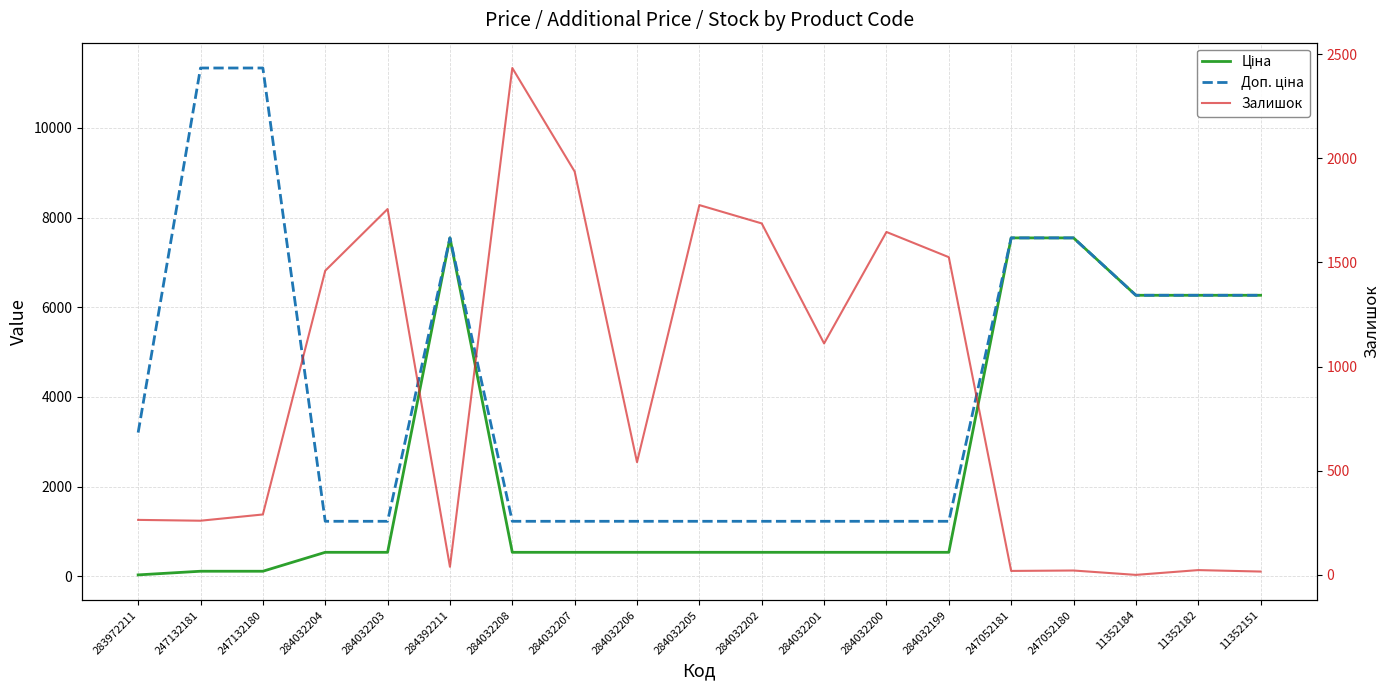

At which category is the sum across all series the highest?

284392211